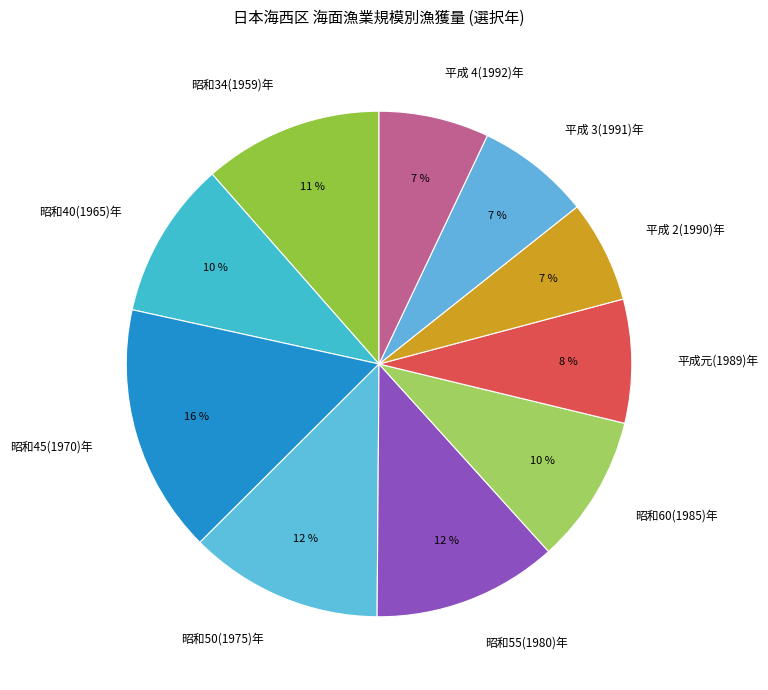

True or false: 昭和60(1985)年 accounts for 16% of the total.

False